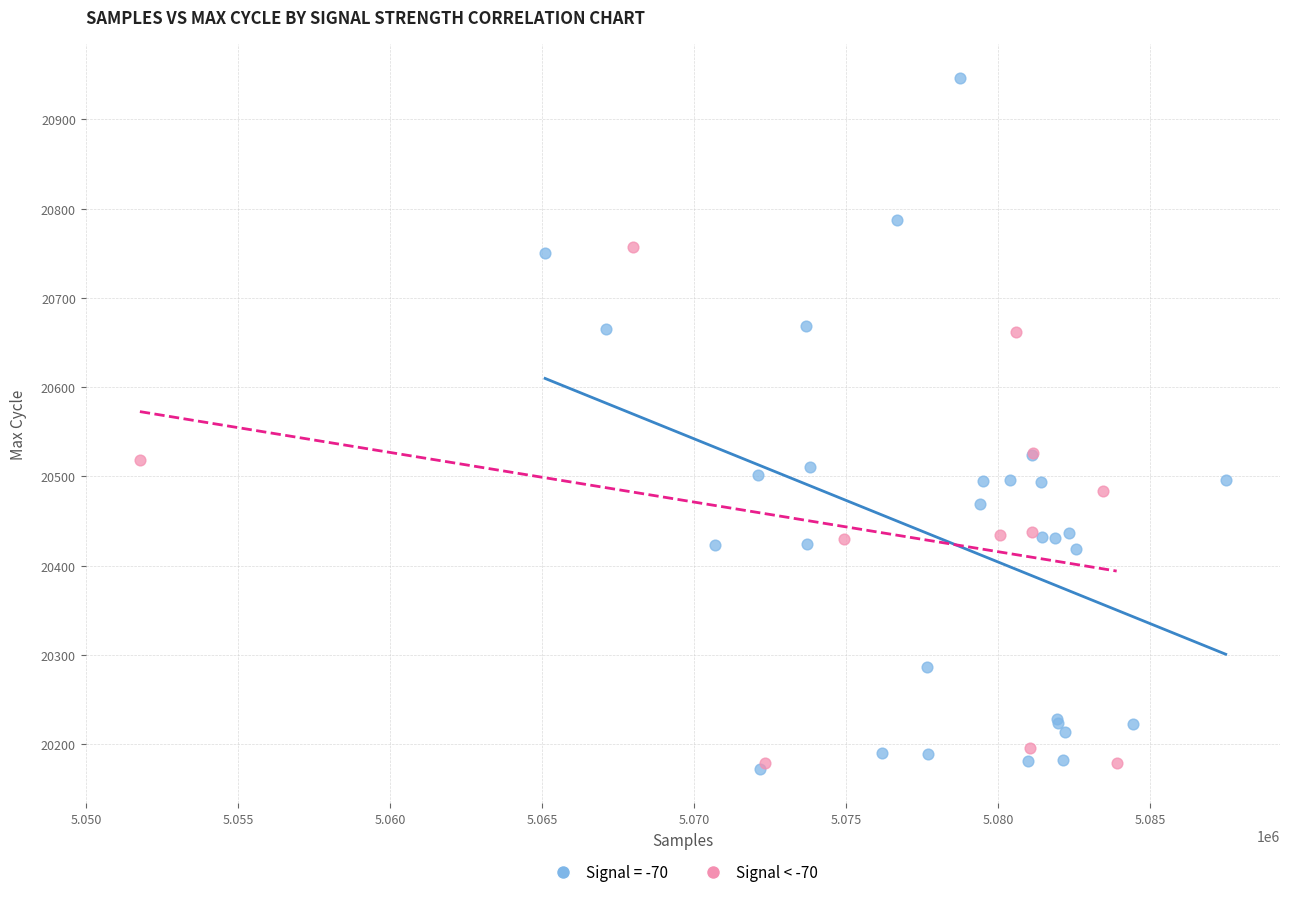

Which series has the largest Y range (max minus min)?

Signal = -70